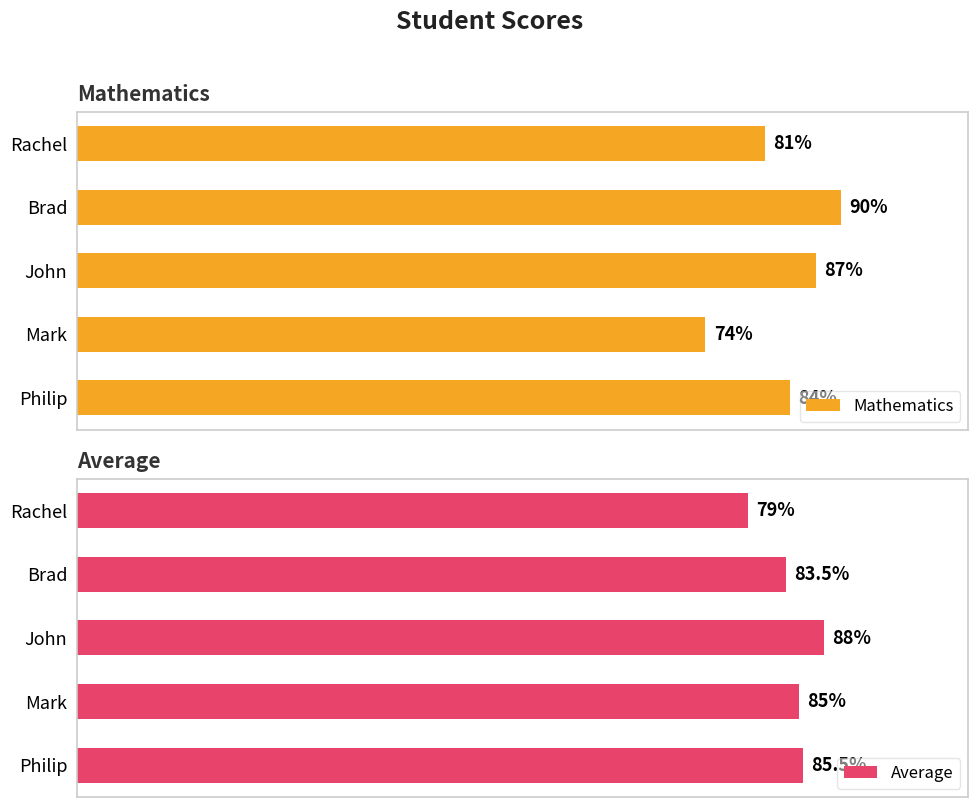

What are all the series names shown in the legend?

Mathematics, Average